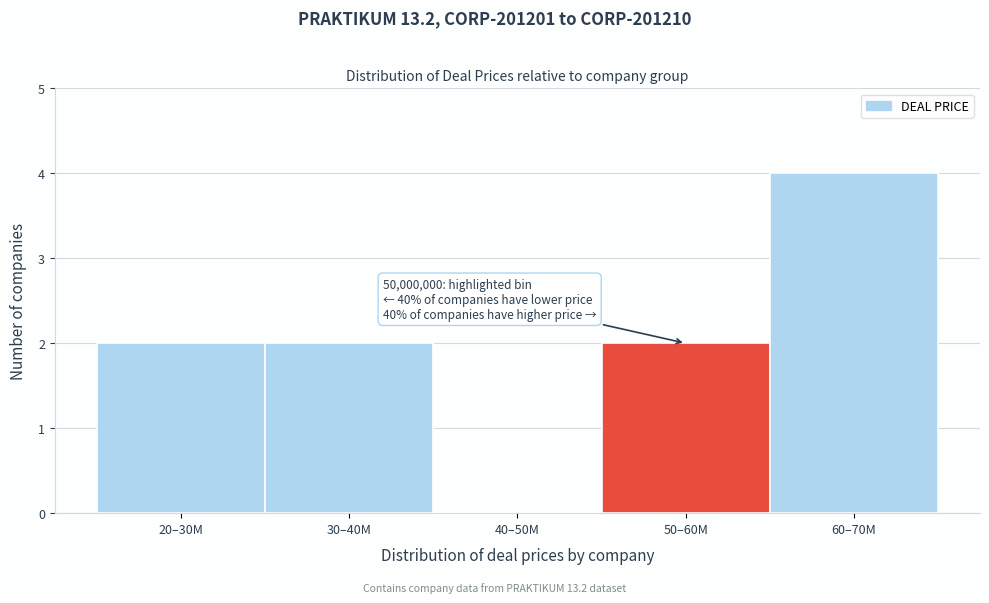

Reading left to right, transcribe all the data shown in this chart.

20–30M=2	30–40M=2	40–50M=0	50–60M=2	60–70M=4